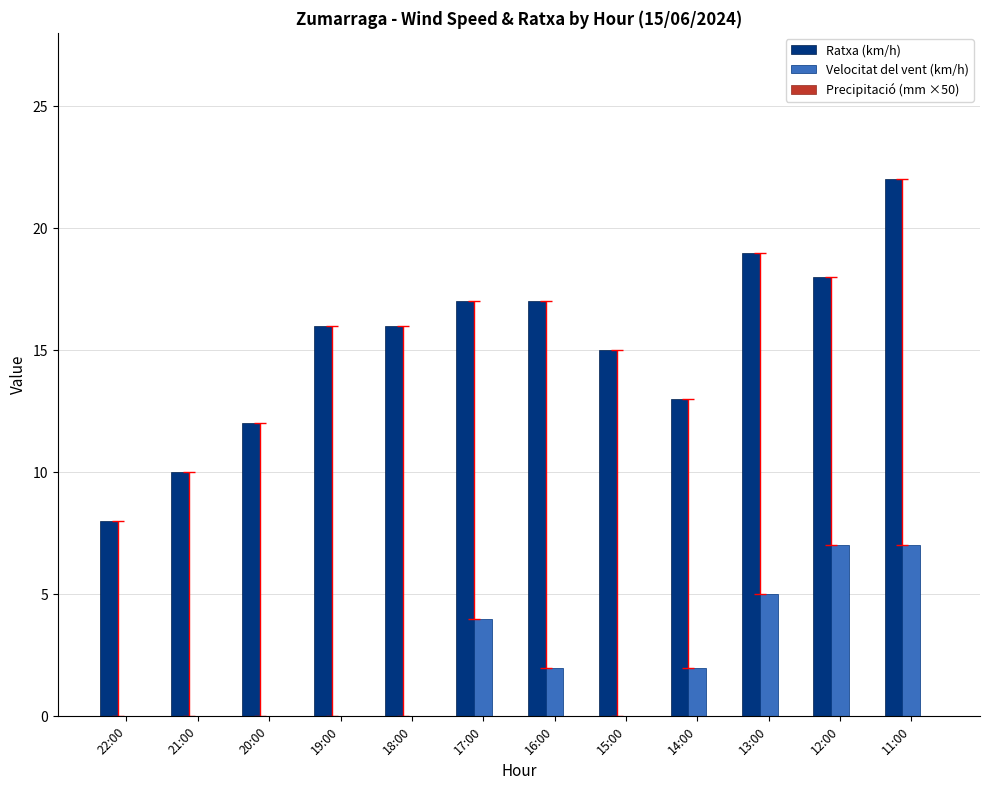

Which series has the widest spread of values?

Ratxa (km/h)